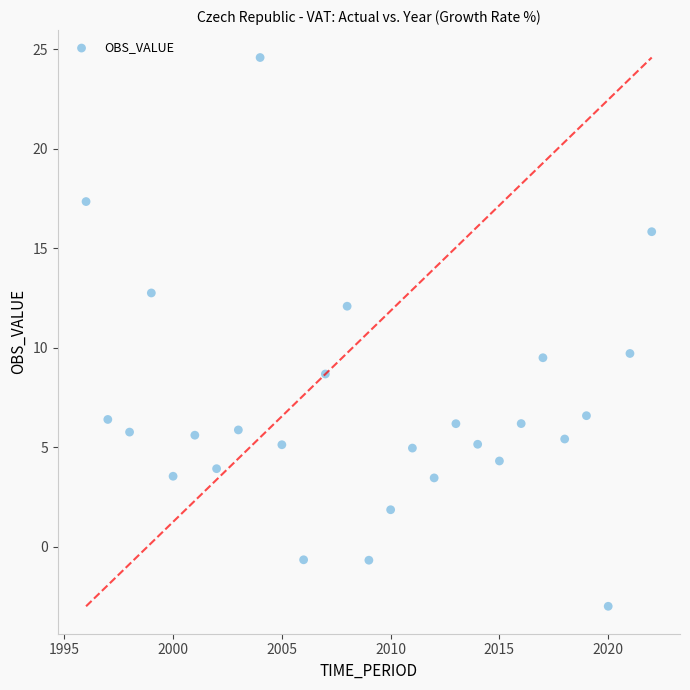

What is the range of Y values (max minus min)?

27.6